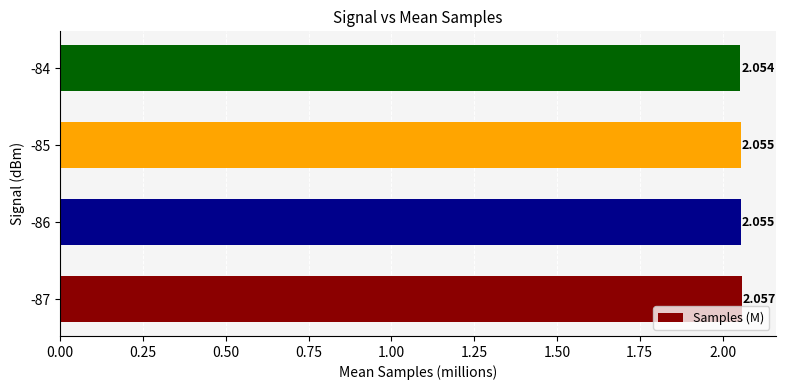

Does the chart contain any negative values?

No